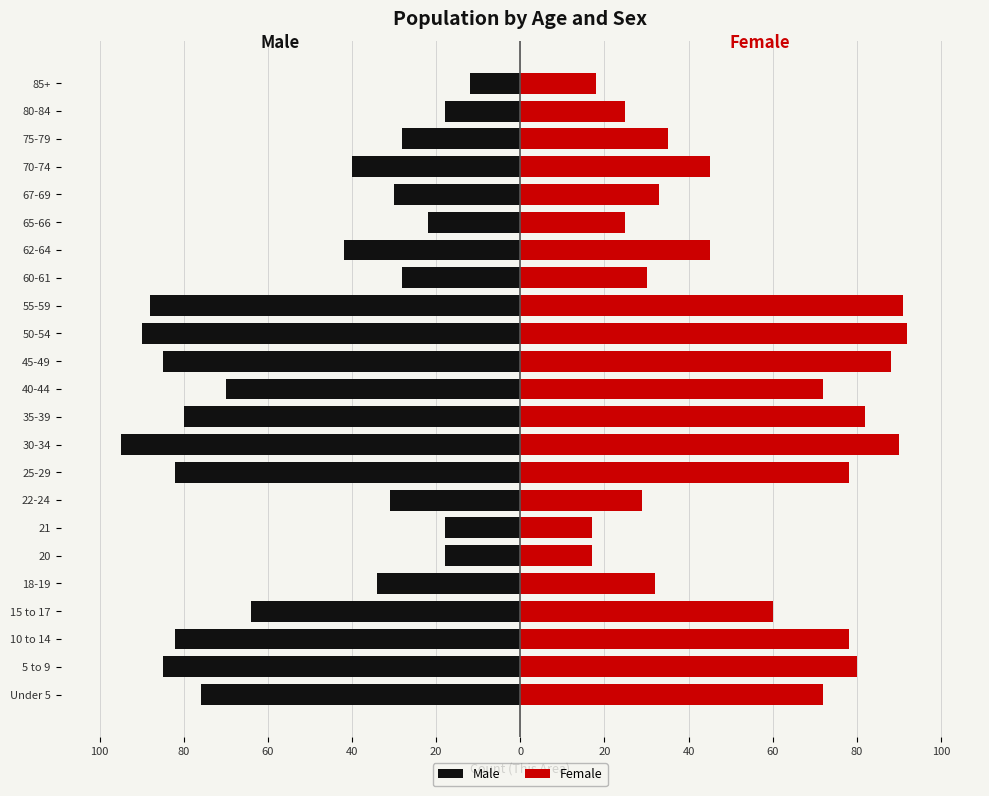

What is the value of the Male bar at the 17th from the left?

-42